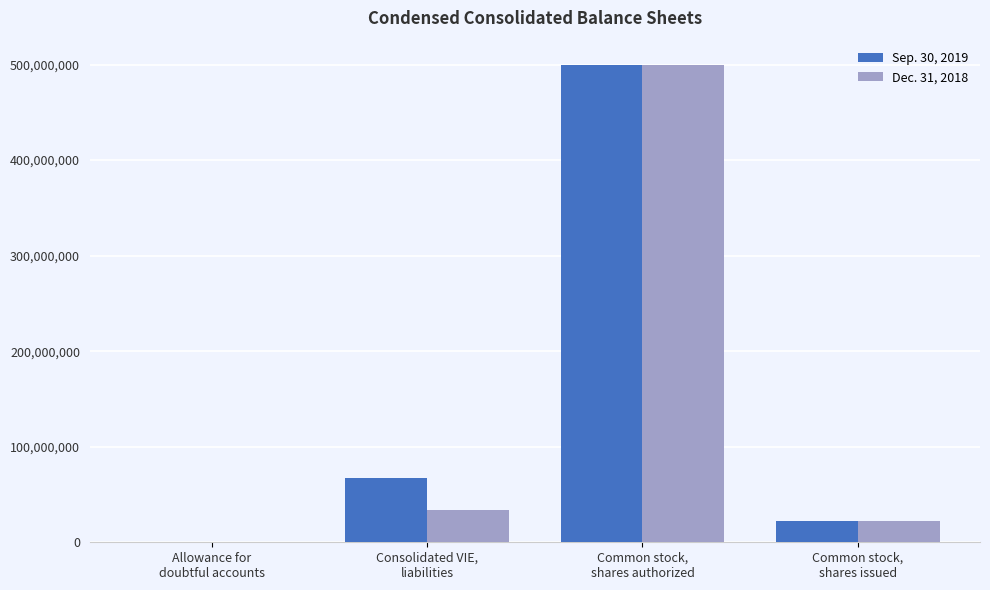

What is the maximum value shown in the chart?

500000000